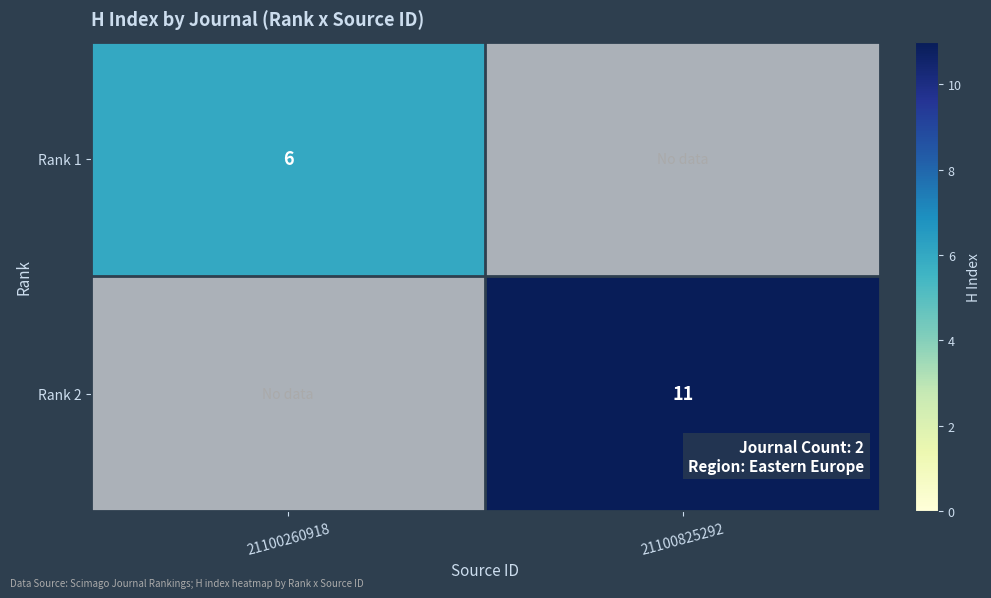

Between 21100260918 and 21100825292, which is larger?

21100825292